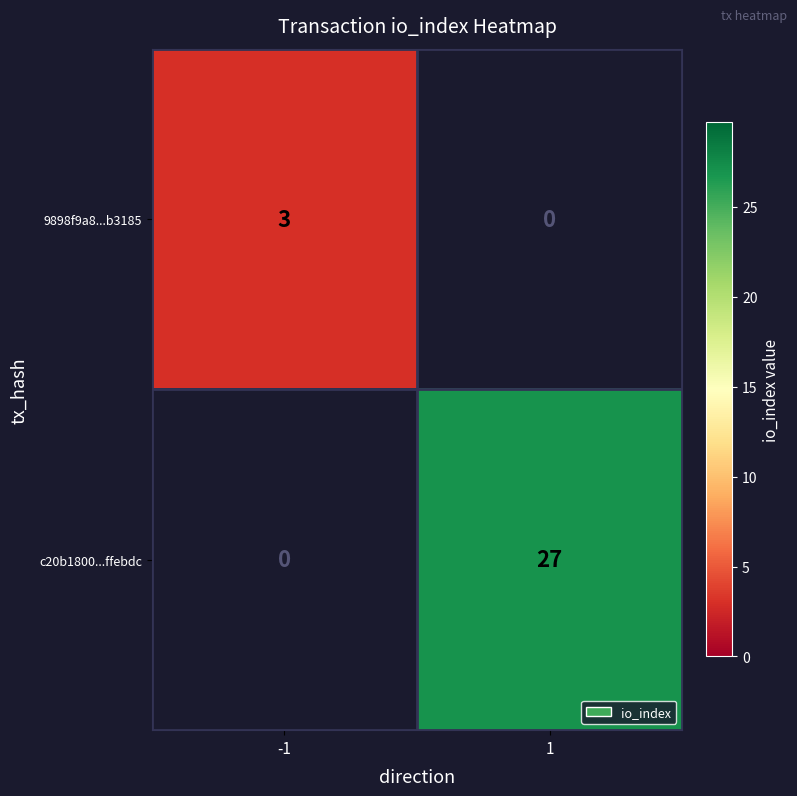

What is the greatest value displayed?

27.0